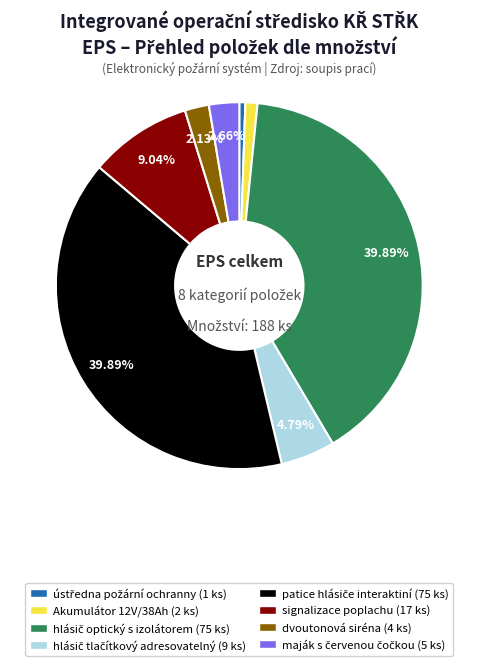

Does dvoutonová siréna (4 ks) account for over 50% of the chart?

No